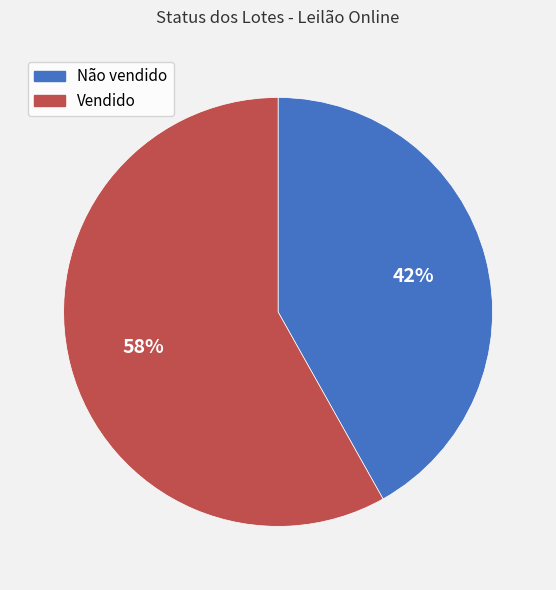

Which slice represents more than half of the pie?

Vendido